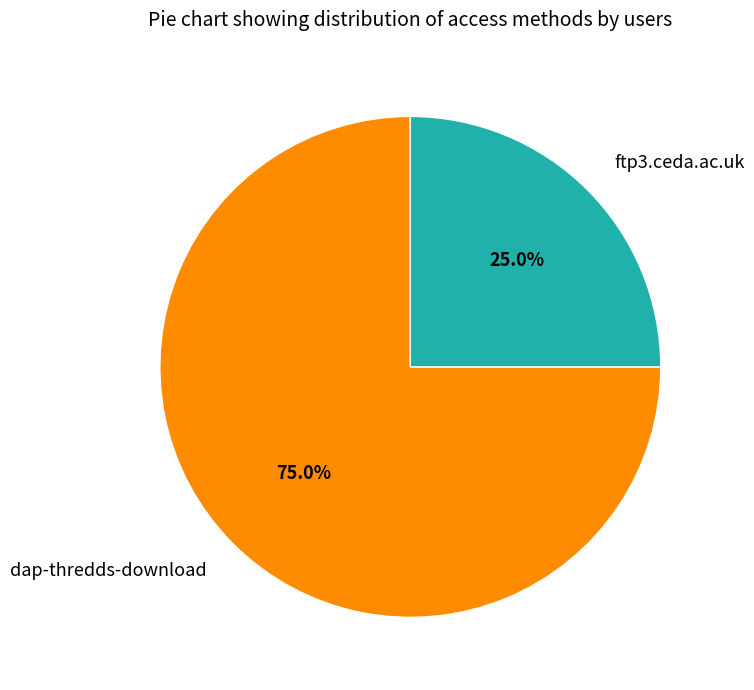

To the nearest percent, what percentage of the pie is dap-thredds-download?

75%